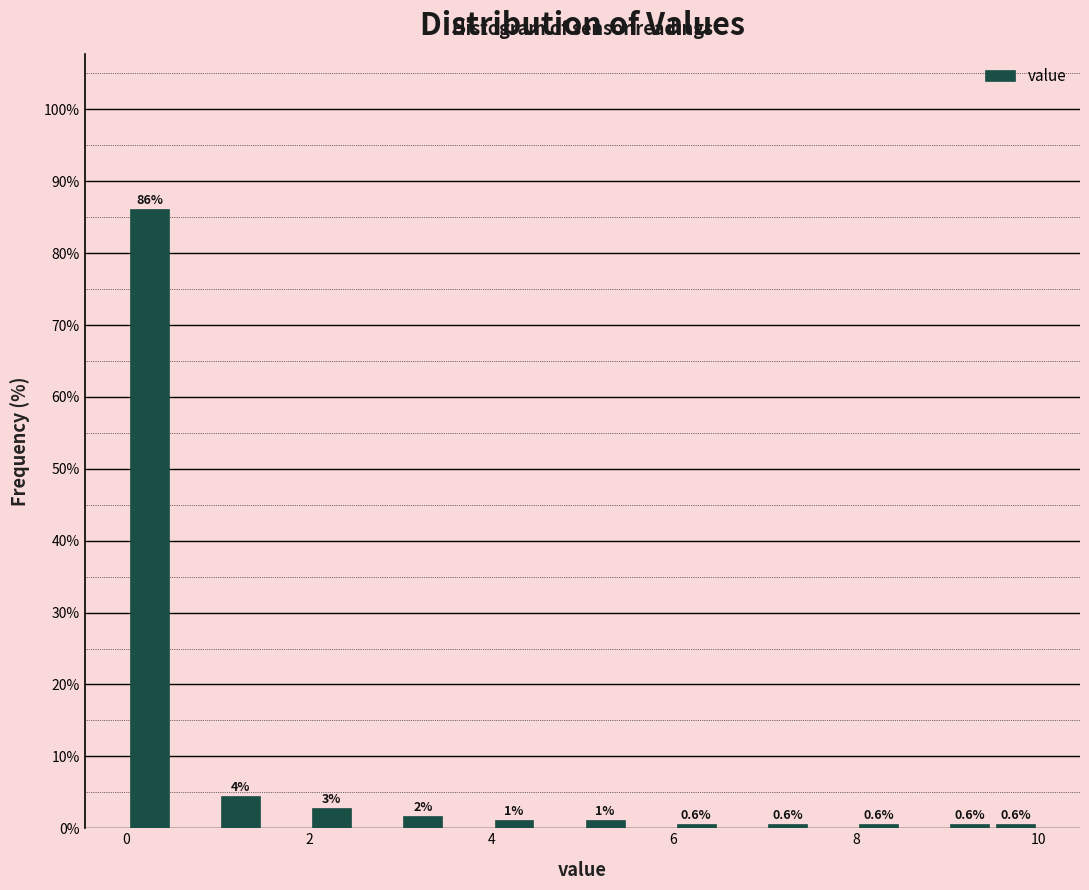

Read against the x-axis, roughly where is the centre of the tallest bar?

0.2